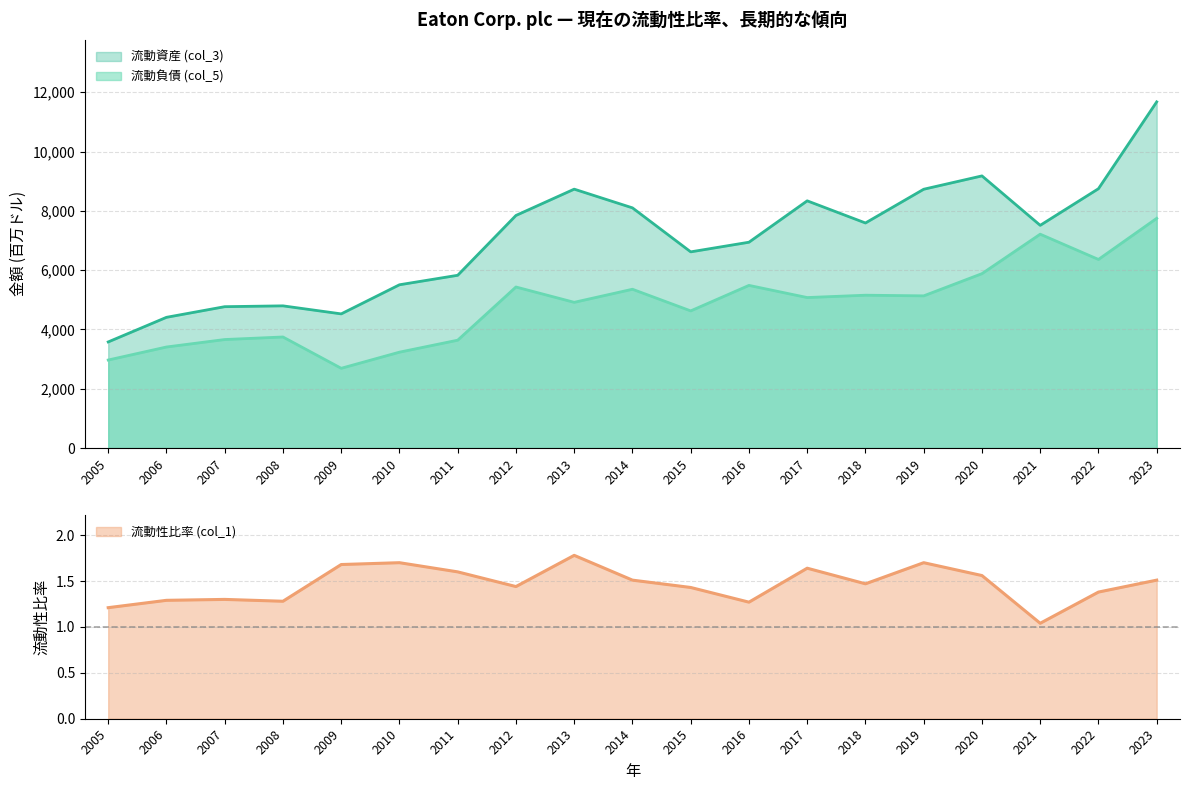

In 流動資産 (col_3), how many points are lower than both neighbors (excluding endpoints)?

4